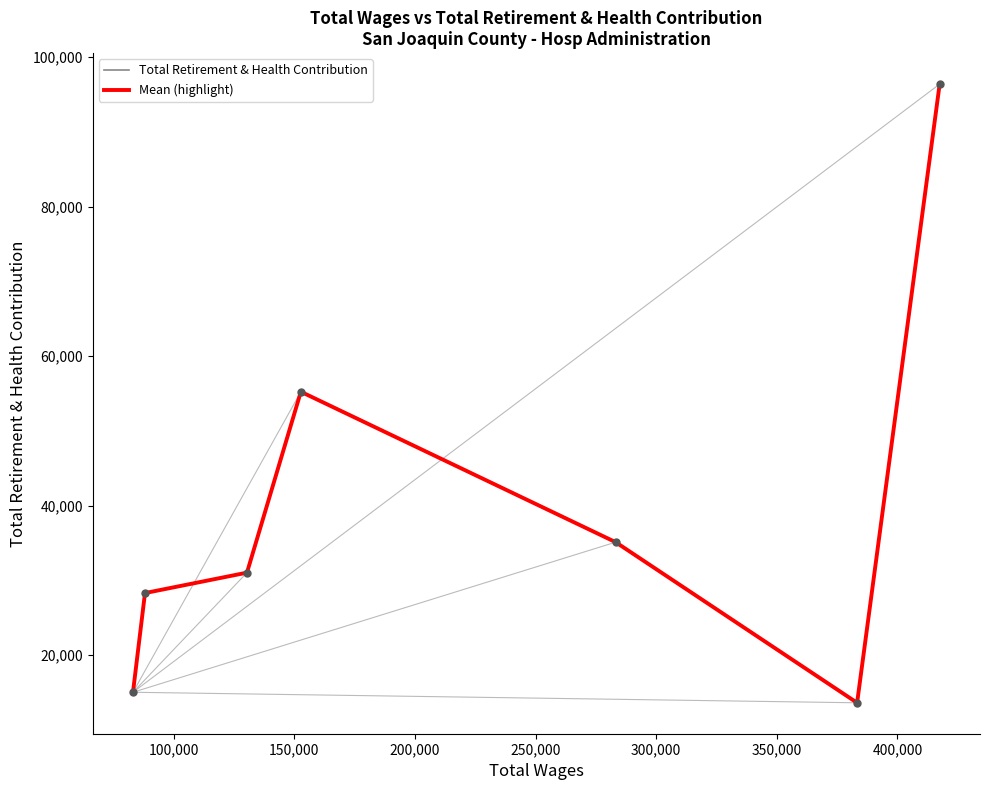

At how many categories does at least one series exceed 93661?

1